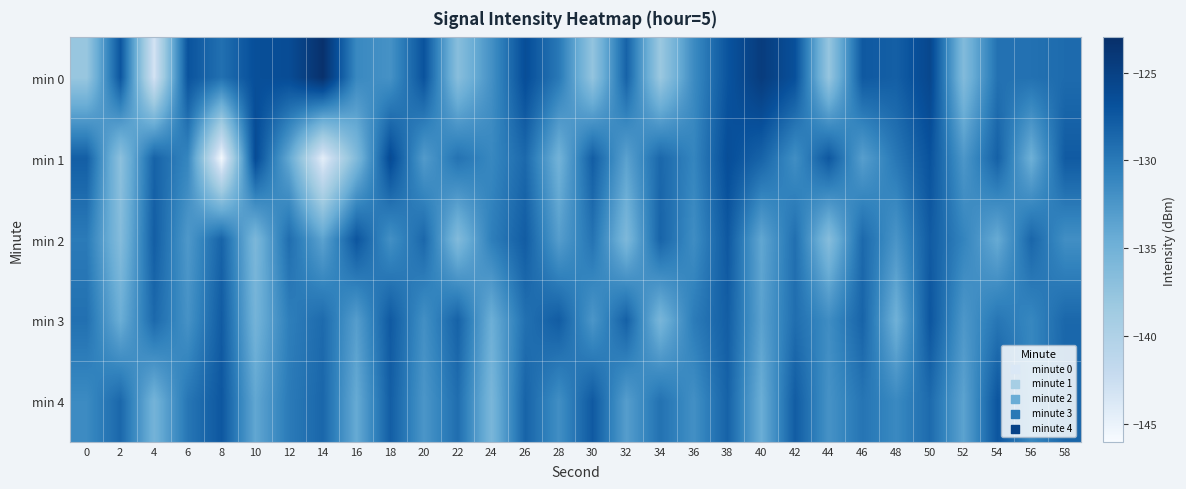

Reading left to right, what are all the values shown in this chart?

min 0: 0=-137.9	2=-127.2	4=-143.2	6=-127.1	8=-129.3	10=-126.6	12=-126.4	14=-123.2	16=-131.3	18=-132.1	20=-127.0	22=-136.7	24=-132.0	26=-126.5	28=-130.0	30=-137.6	32=-128.3	34=-138.2	36=-131.5	38=-127.1	40=-124.5	42=-126.8	44=-137.8	46=-127.5	48=-128.0	50=-125.7	52=-136.3	54=-129.4	56=-129.4	58=-128.9
min 1: 0=-128.0	2=-137.1	4=-128.3	6=-131.0	8=-145.7	10=-126.3	12=-134.0	14=-144.5	16=-136.1	18=-126.2	20=-132.9	22=-129.5	24=-131.2	26=-128.8	28=-135.1	30=-127.9	32=-133.4	34=-128.7	36=-131.0	38=-126.5	40=-128.3	42=-131.8	44=-127.4	46=-133.2	48=-129.9	50=-127.0	52=-132.6	54=-128.1	56=-134.8	58=-127.7
min 2: 0=-130.1	2=-136.4	4=-127.9	6=-132.7	8=-128.3	10=-135.8	12=-129.1	14=-133.6	16=-127.2	18=-131.9	20=-128.7	22=-136.2	24=-130.4	26=-127.8	28=-133.1	30=-129.6	32=-135.9	34=-128.3	36=-131.7	38=-127.5	40=-133.9	42=-129.2	44=-136.6	46=-128.8	48=-132.3	50=-127.7	52=-130.9	54=-134.2	56=-128.6	58=-131.8
min 3: 0=-129.3	2=-134.6	4=-128.8	6=-132.1	8=-127.7	10=-135.2	12=-130.4	14=-128.9	16=-133.1	18=-127.6	20=-131.9	22=-128.2	24=-134.7	26=-129.3	28=-127.8	30=-132.4	32=-128.1	34=-135.6	36=-130.2	38=-127.9	40=-133.4	42=-129.1	44=-131.7	46=-128.3	48=-134.9	50=-127.2	52=-132.6	54=-129.8	56=-131.1	58=-128.7
min 4: 0=-131.4	2=-128.7	4=-135.2	6=-129.8	8=-127.3	10=-133.9	12=-130.1	14=-128.6	16=-134.2	18=-127.9	20=-132.4	22=-129.1	24=-135.7	26=-128.3	28=-131.8	30=-127.6	32=-133.1	34=-129.4	36=-131.9	38=-128.2	40=-134.6	42=-127.8	44=-132.1	46=-129.7	48=-131.3	50=-128.9	52=-133.6	54=-127.2	56=-131.1	58=-128.4